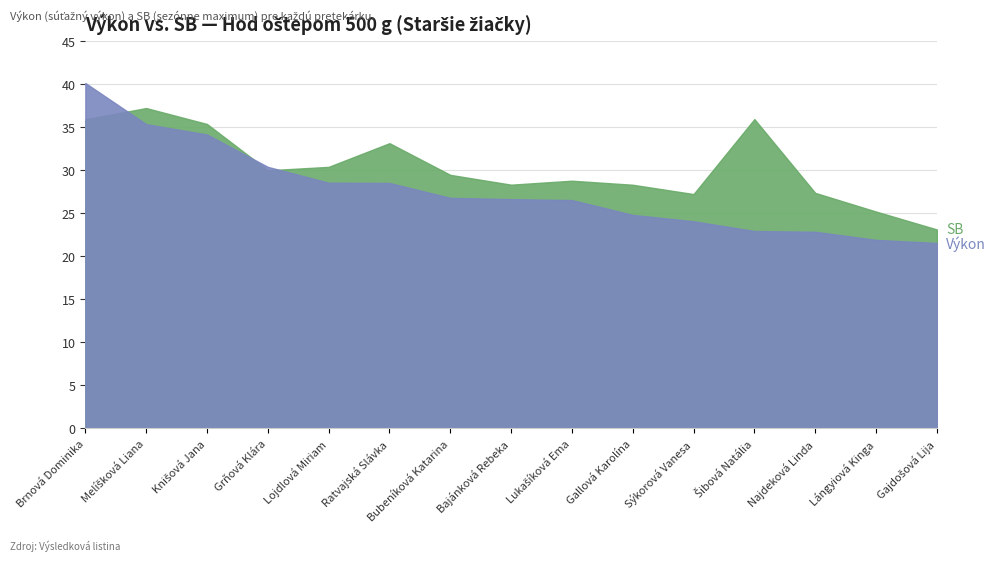

What is the spread (max minus min) of values at Knišová Jana?

1.2